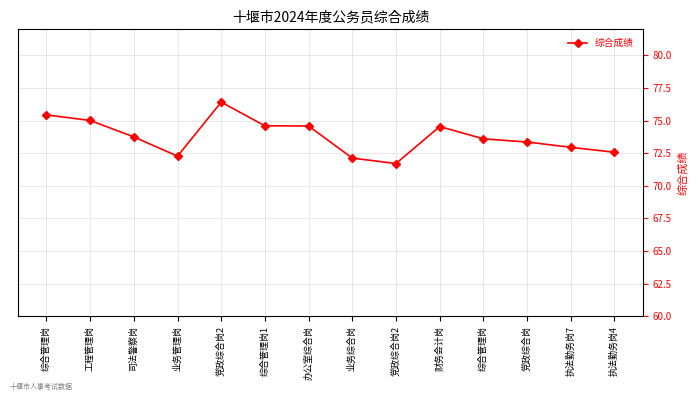

How many interior local valleys (lower than both neighbors) does the data have?

2